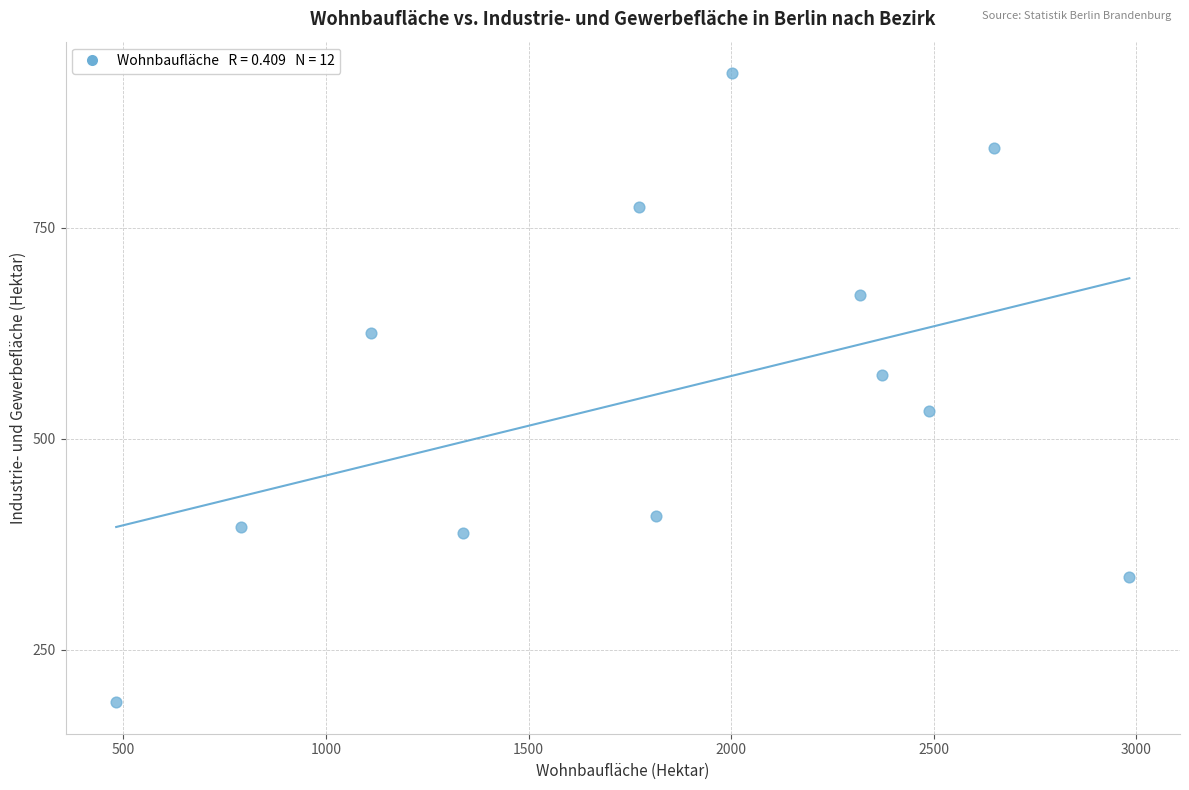

What is the range of X values (max minus min)?

2501